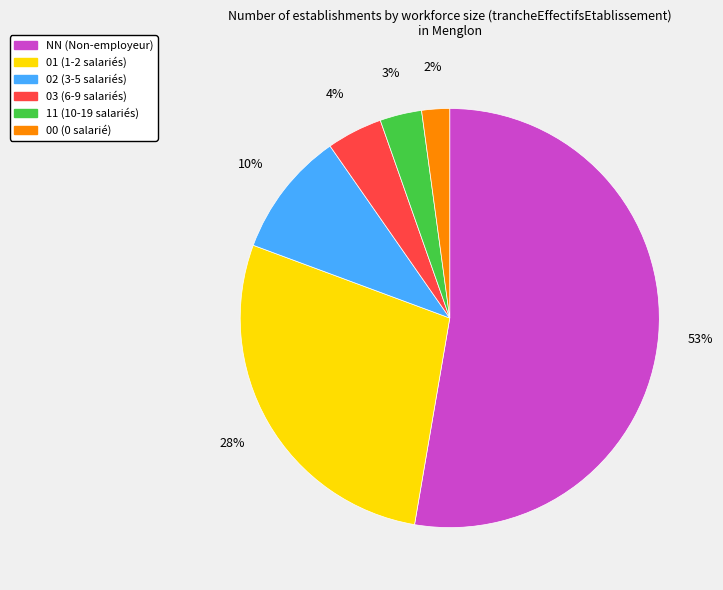

Which slice is the smallest?

00